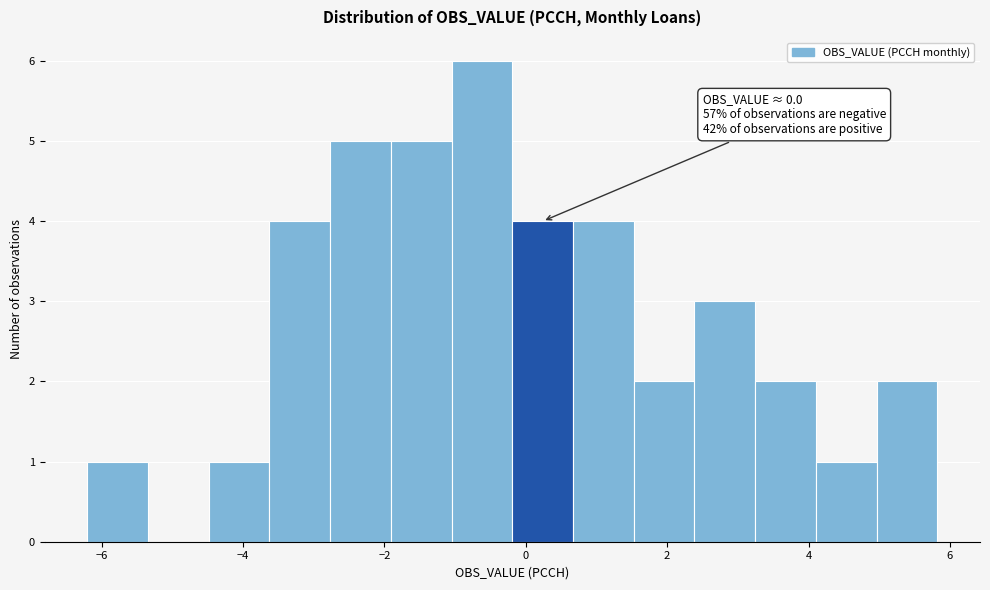

Which range on the x-axis has the tallest bar?

-1.0 to -0.2